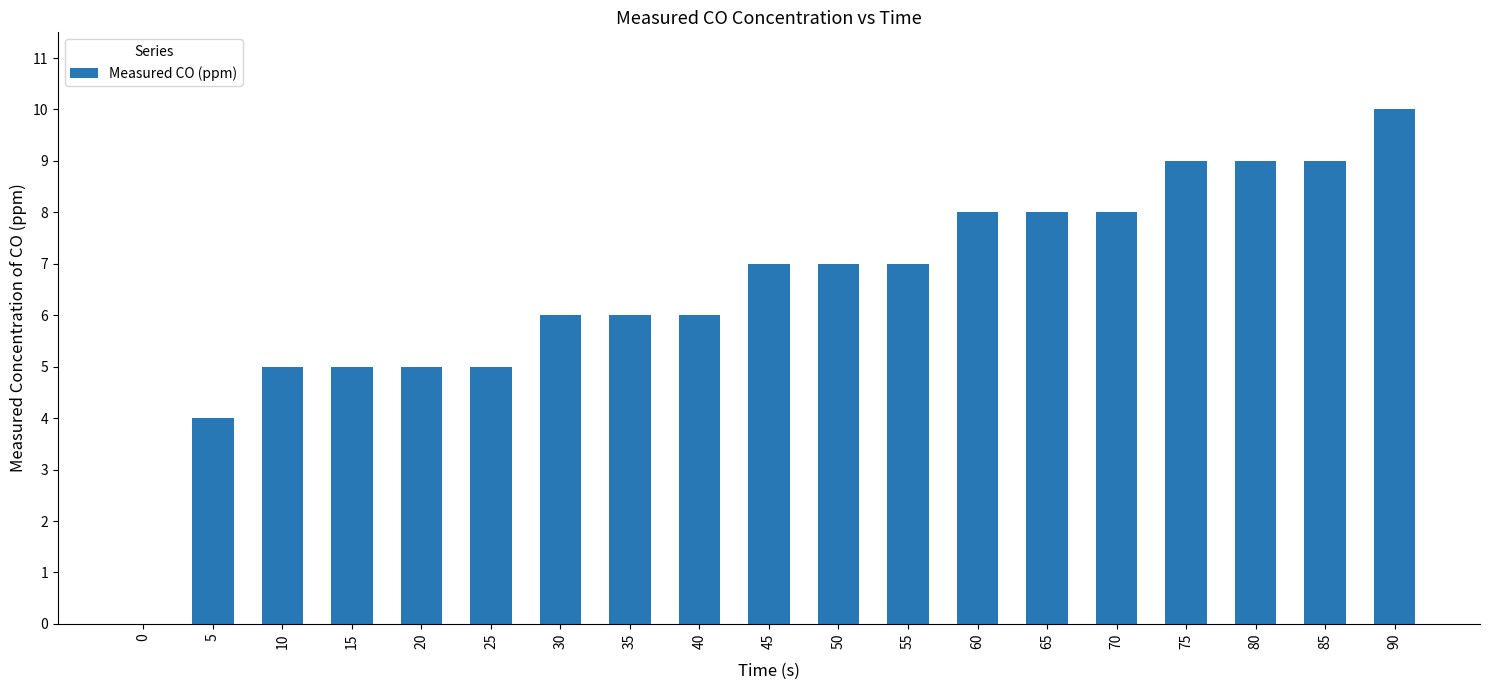

Read the value at 35.

6